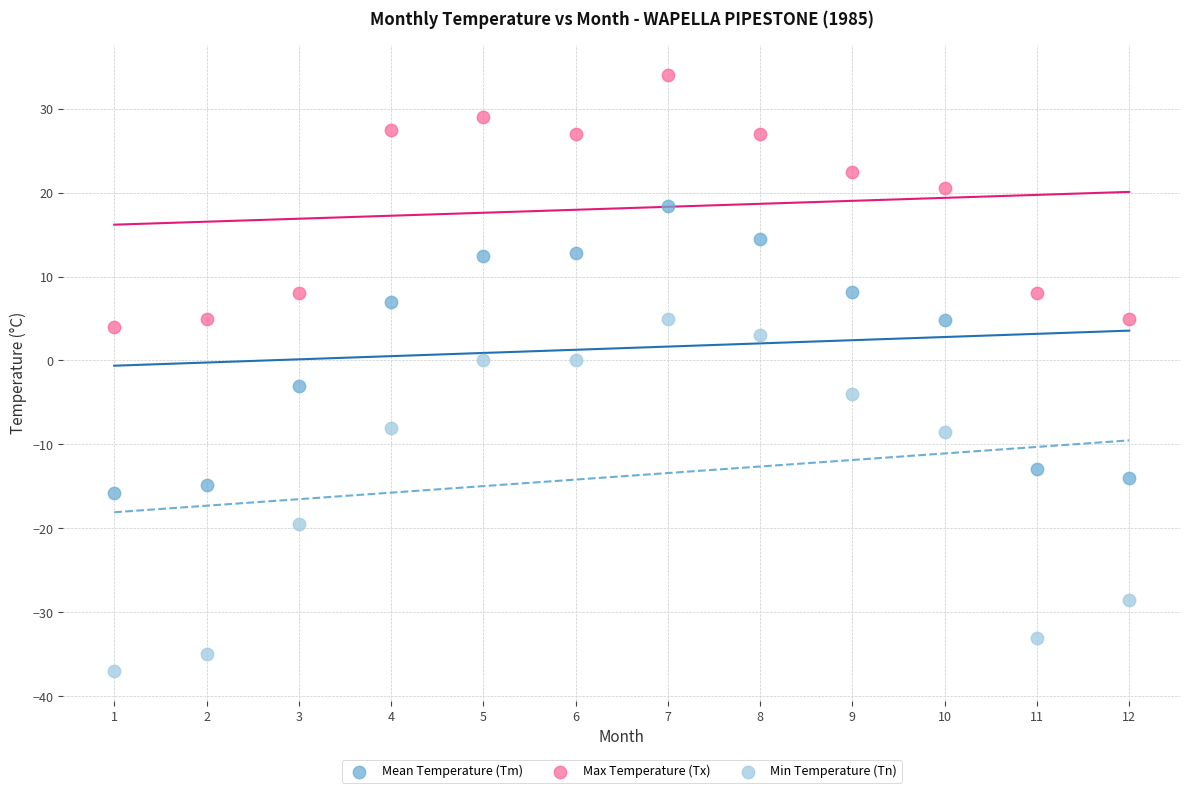

Which series has the widest spread of Y values?

Min Temperature (Tn)